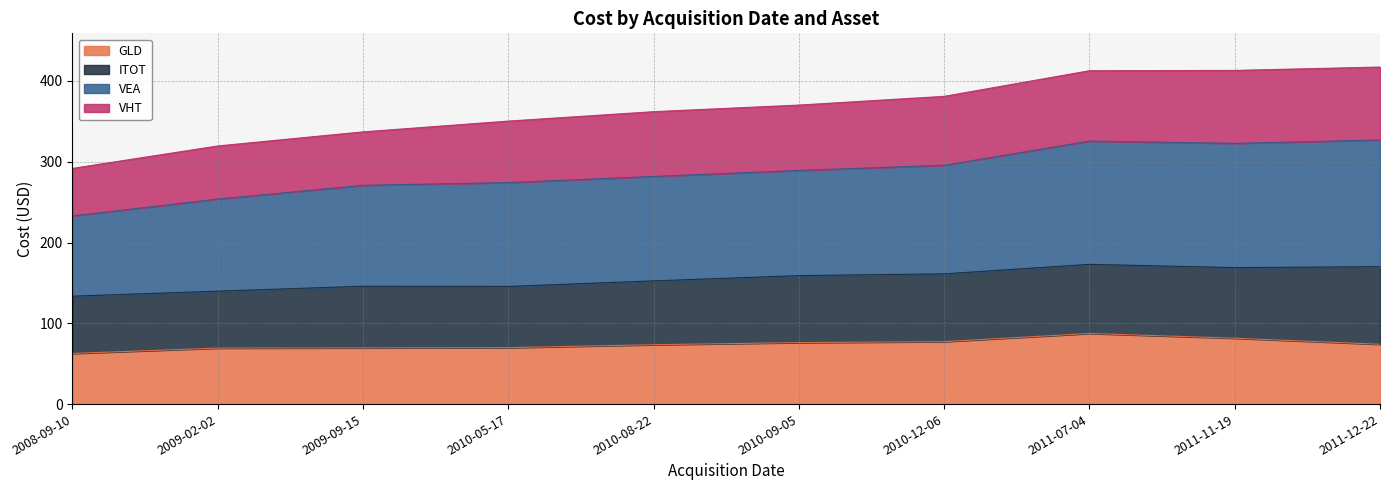

What is the value of the VEA point at the 5th from the left?

281.8